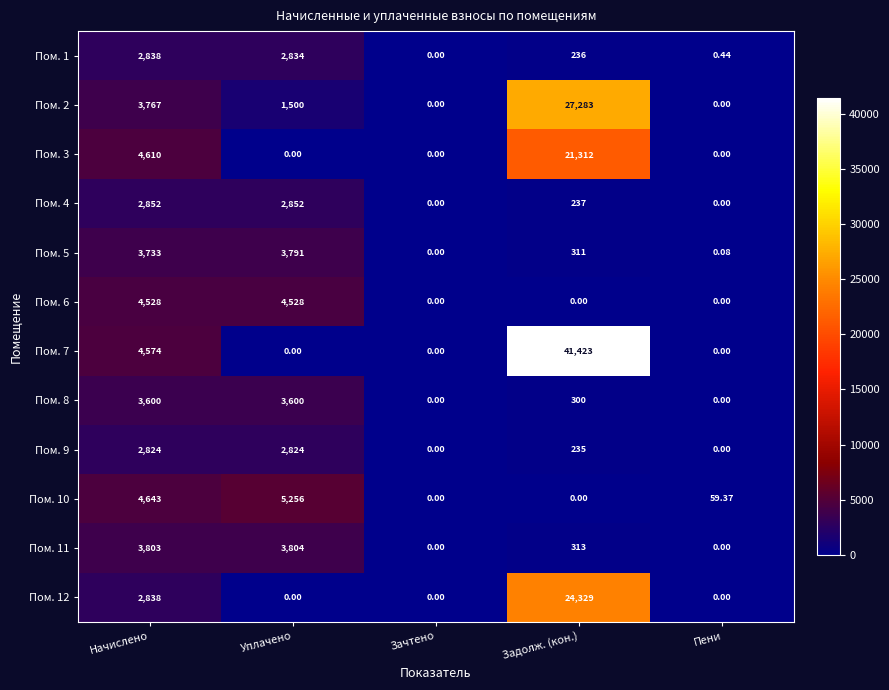

At which category is the sum across all series the highest?

Задолж. (кон.)